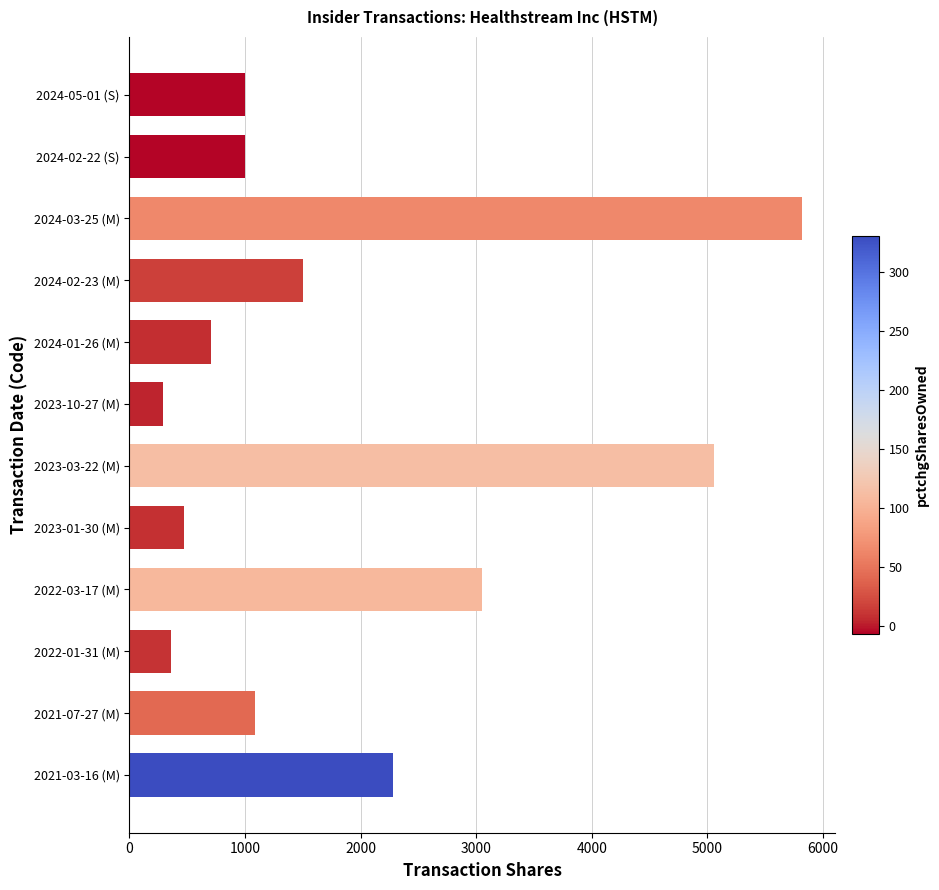

What is the label of the 6th bar from the bottom?

2023-03-22 (M)